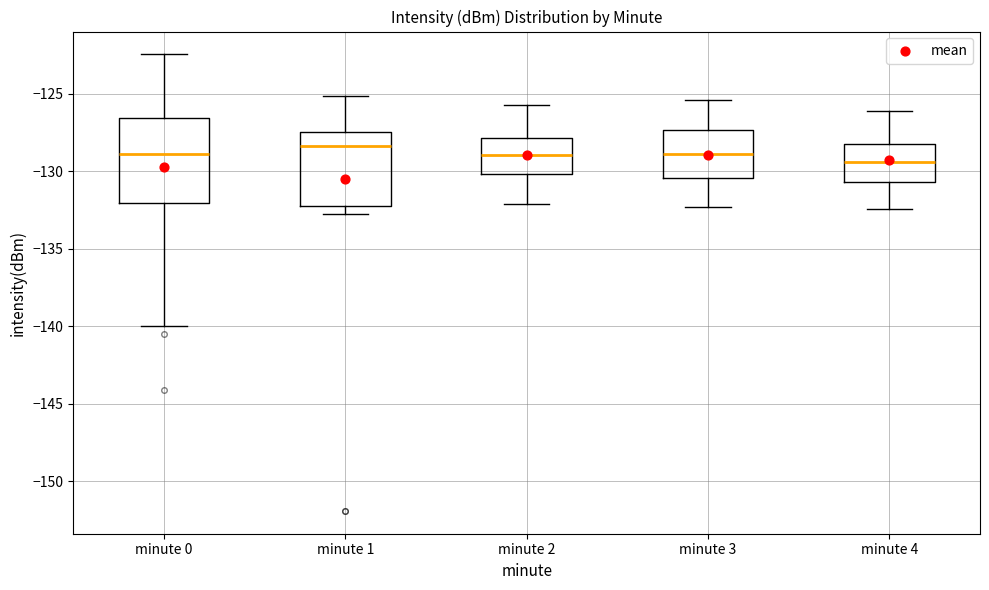

Where does the lower whisker of the box for minute 2 end on the y-axis? The values are not printed on the chart, so give them approximately, as read against the axis.

-132.0